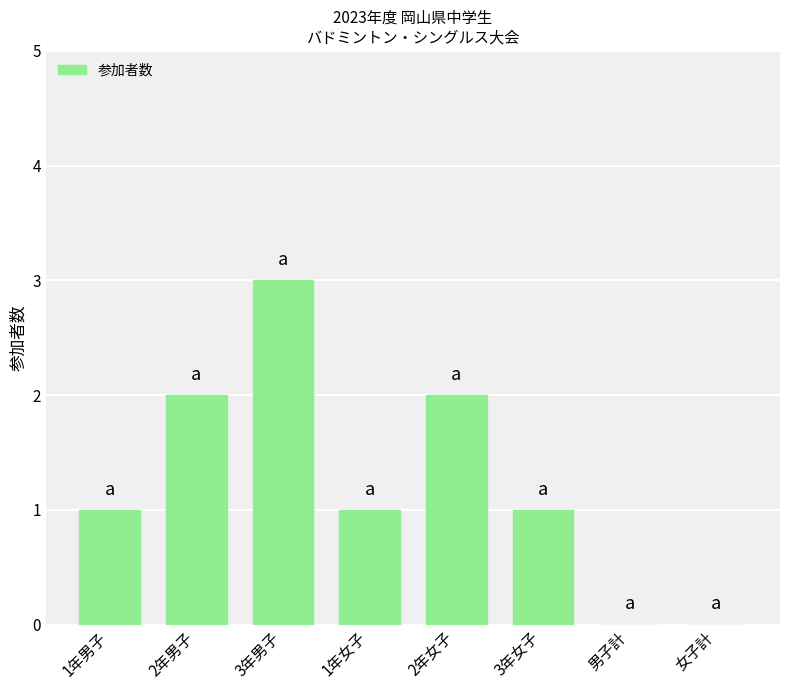

At which category does the chart reach its peak across all series?

3年男子